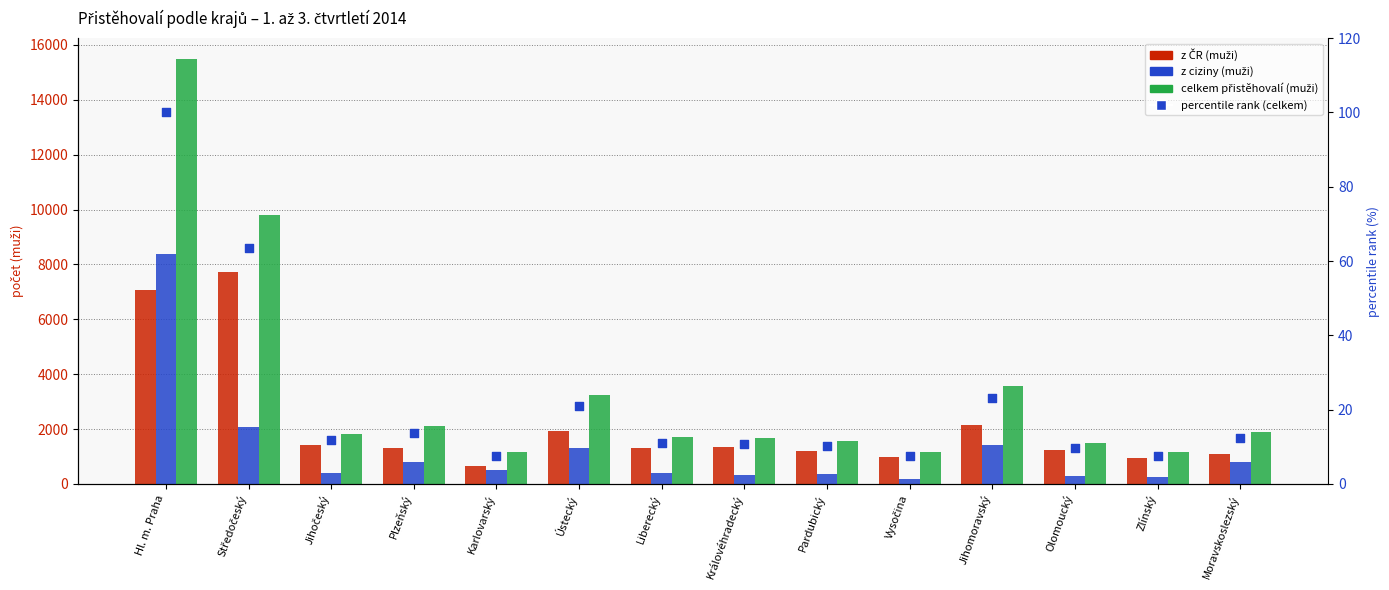

At how many categories does at least one series exceed 13413?

1